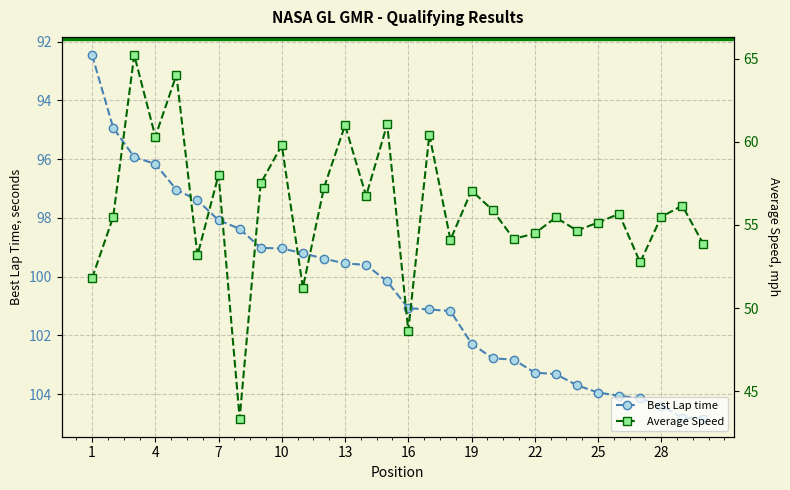

True or false: Best Lap time and Average Speed cross at least once.

False